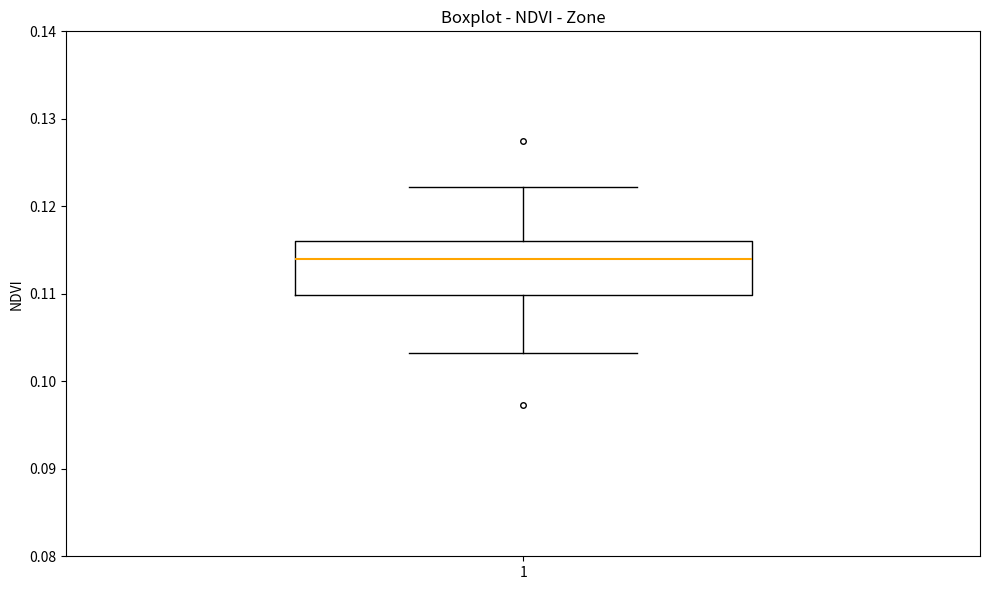

Transcribe this box plot: give where the median line is, the range the box spans, and where the two whiskers end, as read against the y-axis. The values are not printed on the chart, so give them approximately, as read against the axis.

median 0.114, box 0.110 to 0.116, whiskers 0.103 to 0.122